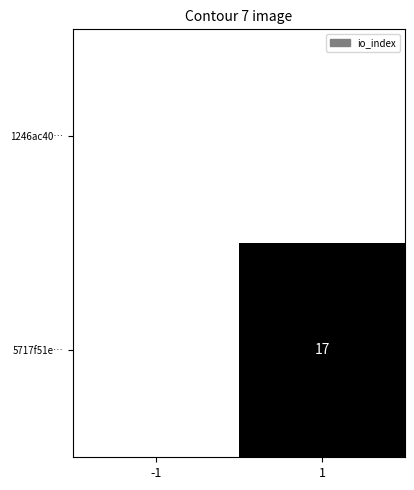

At which category does the chart reach its minimum across all series?

1